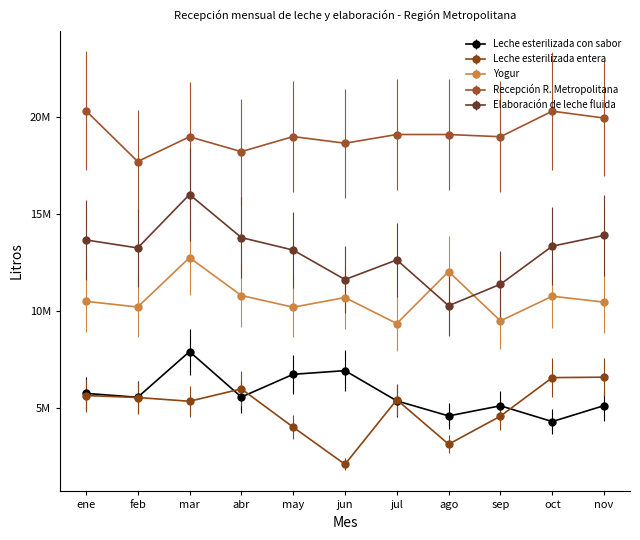

What are all the series names shown in the legend?

Leche esterilizada con sabor, Leche esterilizada entera, Yogur, Recepción R. Metropolitana, Elaboración de leche fluida